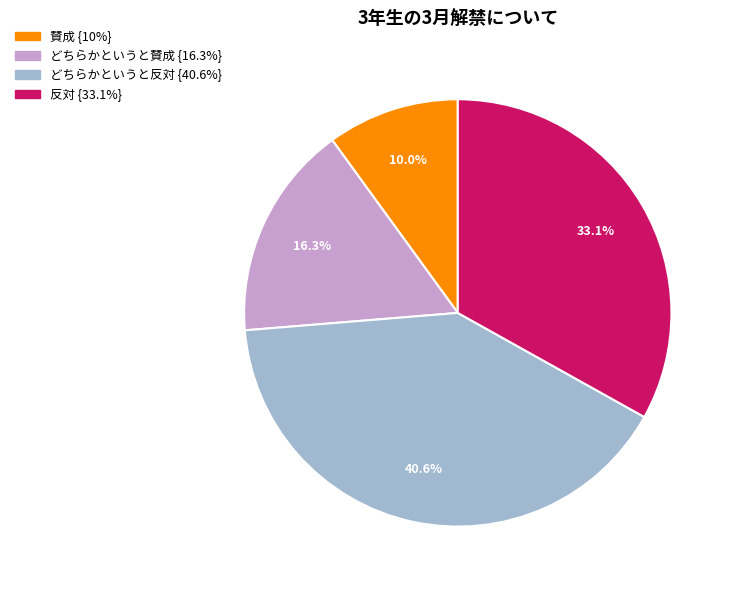

To the nearest percent, what is the average slice percentage?

25%